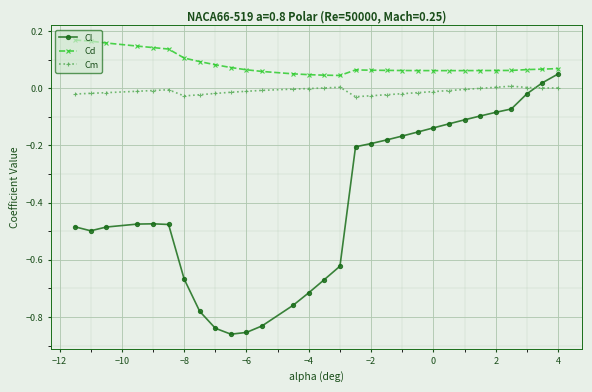

List the series in order of their overall mean, highest first.

Cd, Cm, Cl